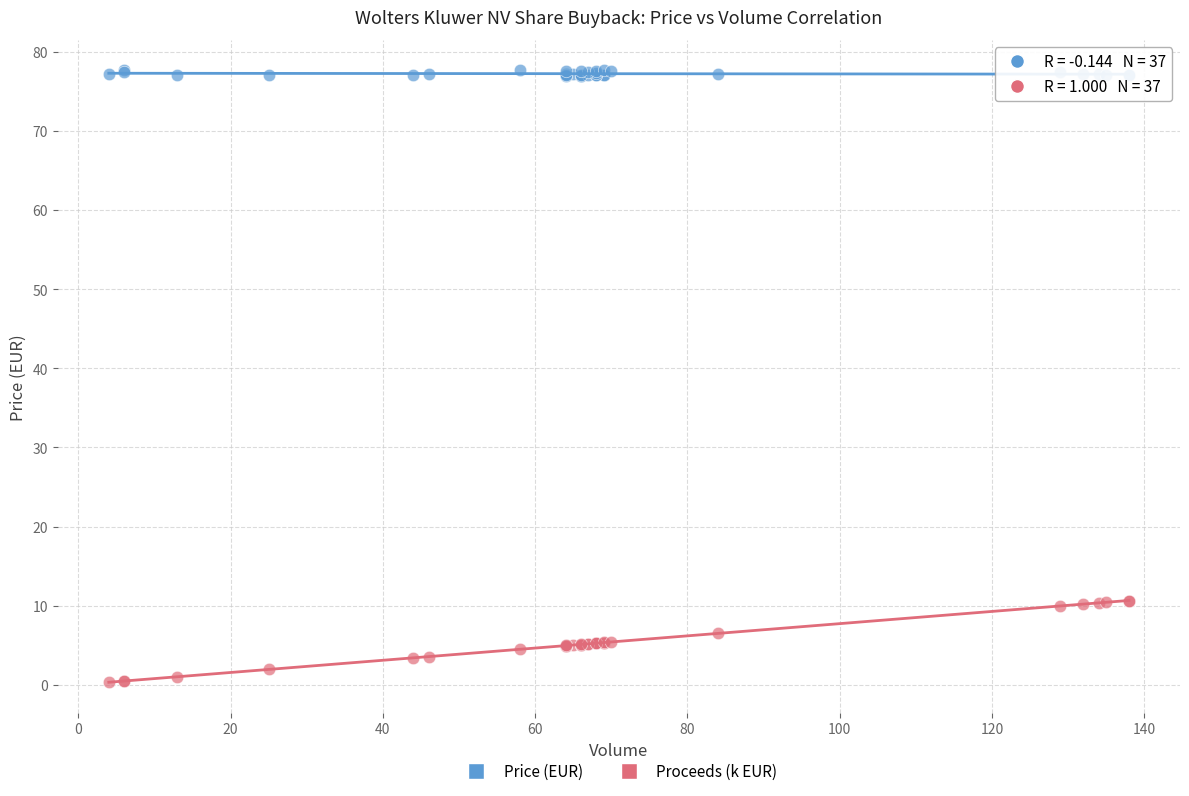

Which series has the largest Y range (max minus min)?

Proceeds (k EUR)